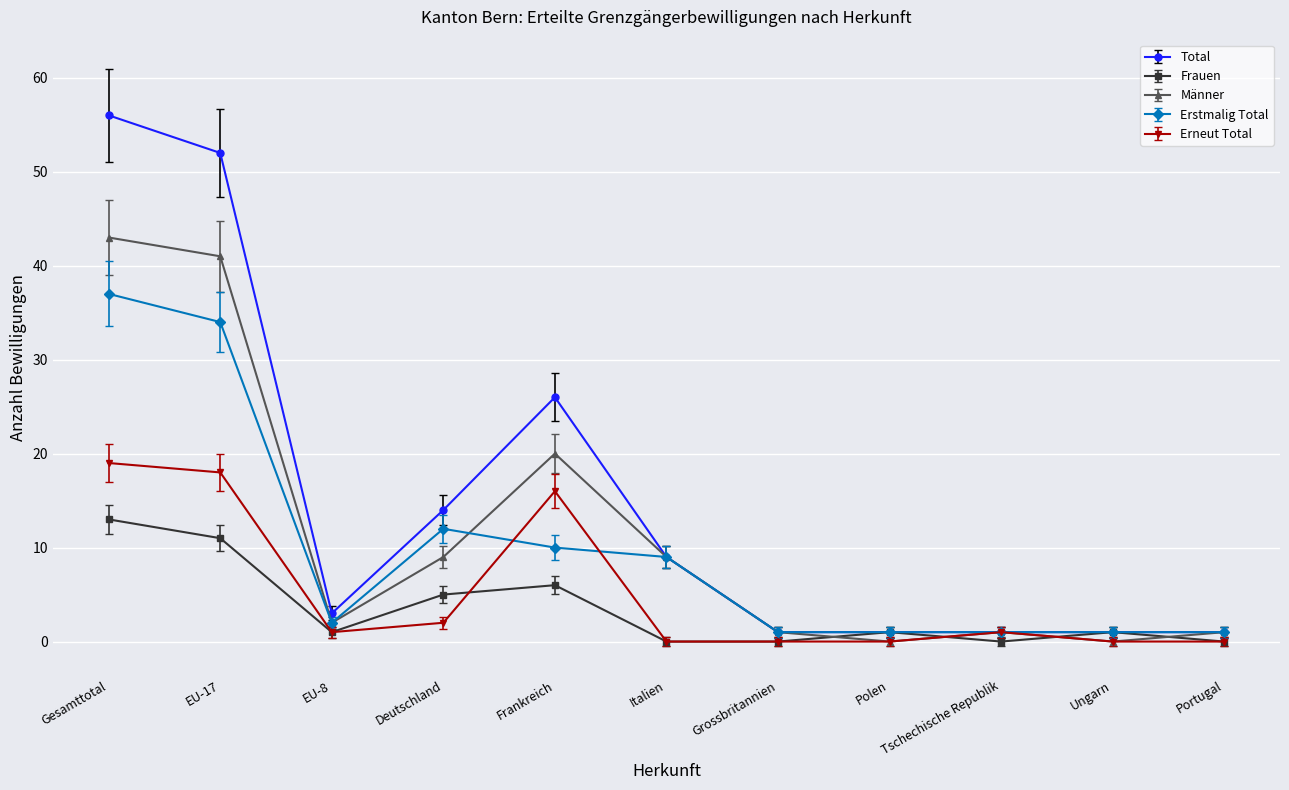

Where is the first local minimum for Erstmalig Total?

EU-8